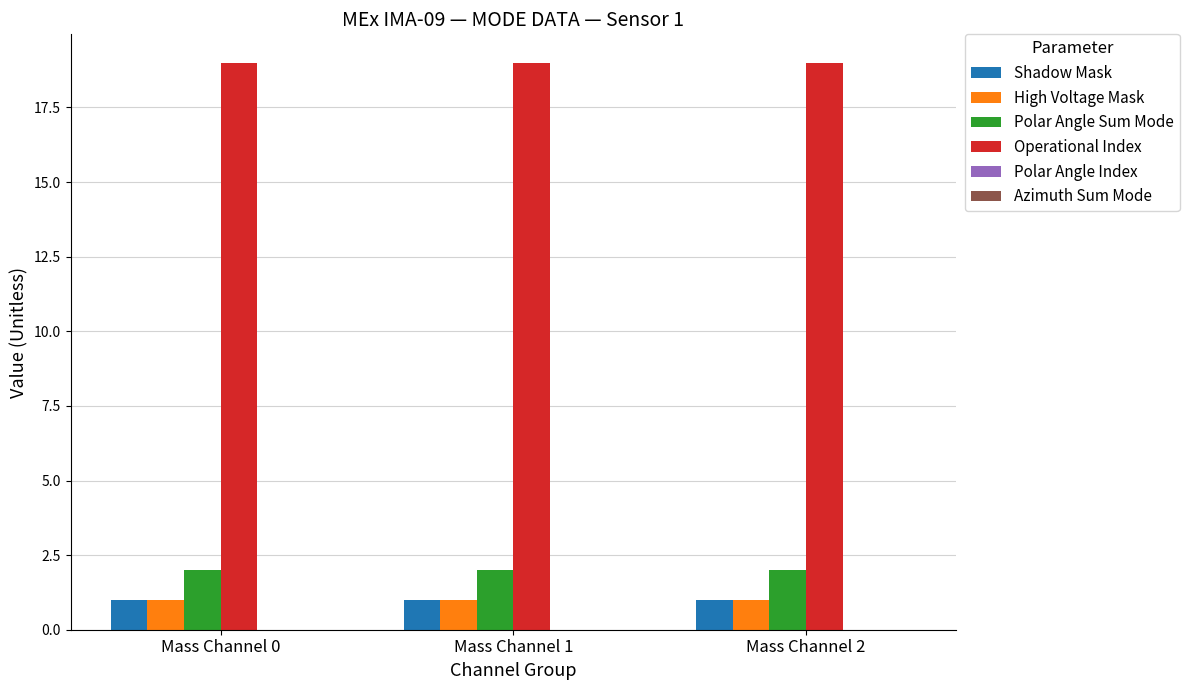

Is it true that Polar Angle Sum Mode equals 2 at Mass Channel 0?

True